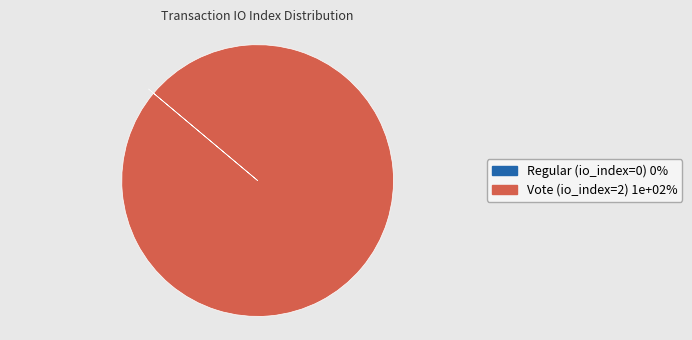

The Vote (io_index=2) slice represents 90% of the pie. True or false?

False